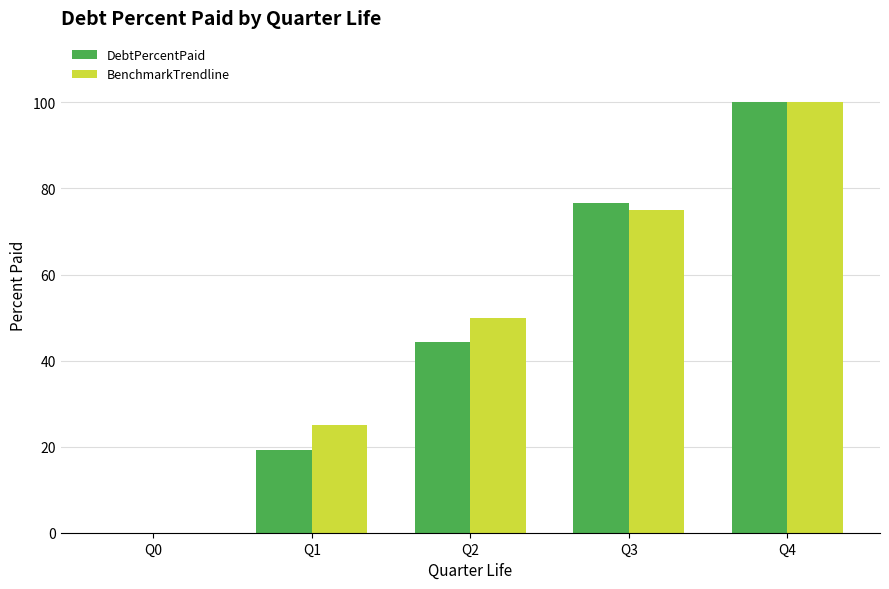

What is the sum of all DebtPercentPaid values?

240.1